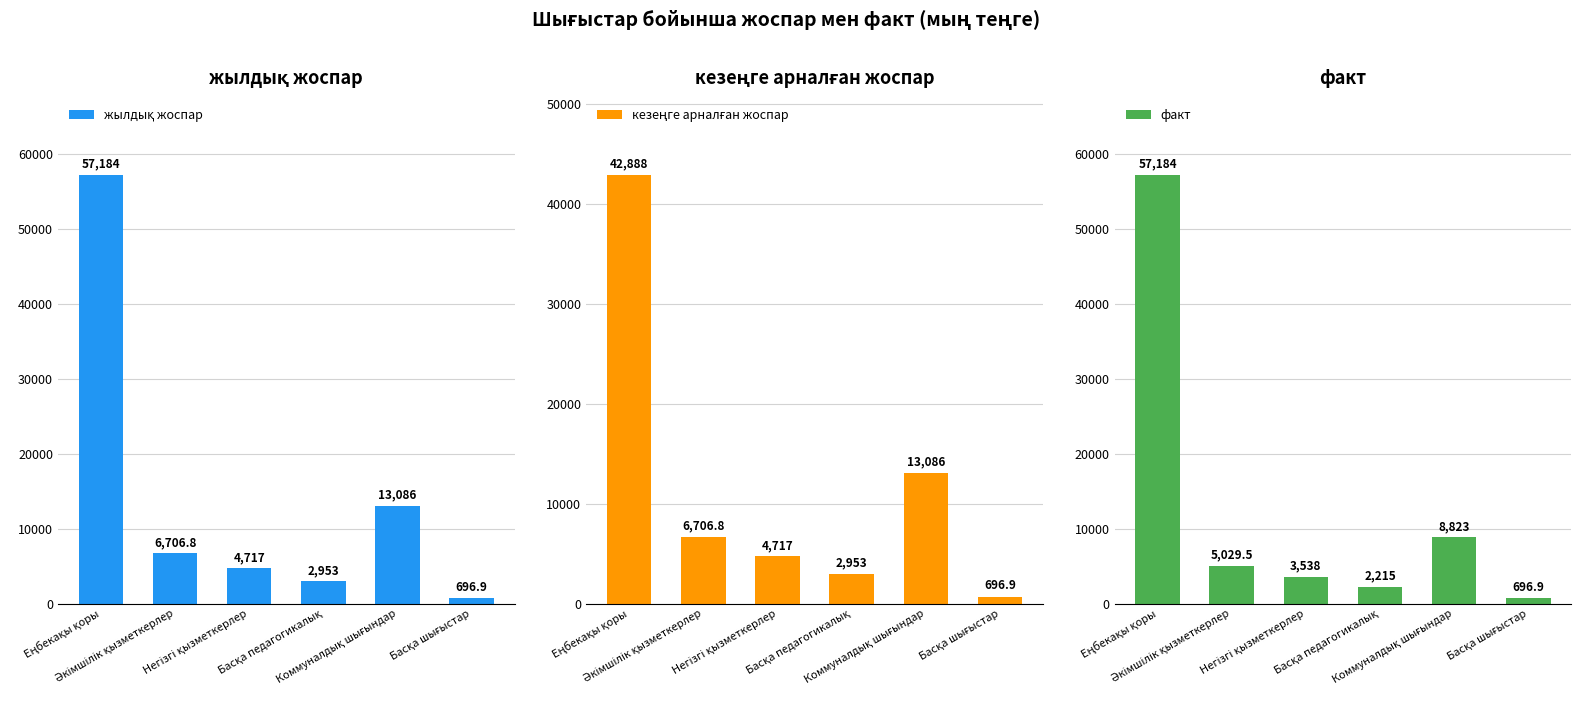

At which label is жылдық жоспар closest to 28940?

Коммуналдық шығындар